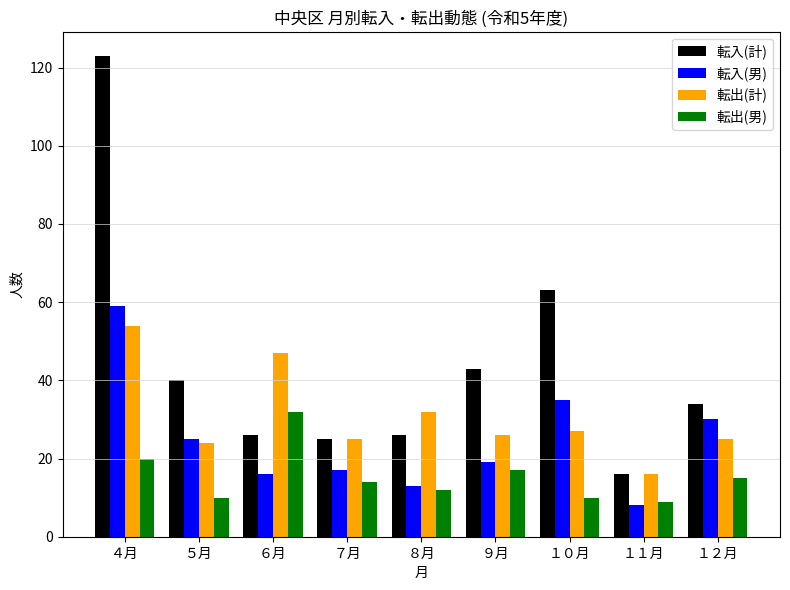

Is the value of 転出(男) at １０月 greater than the value of 転入(男) at １１月?

Yes